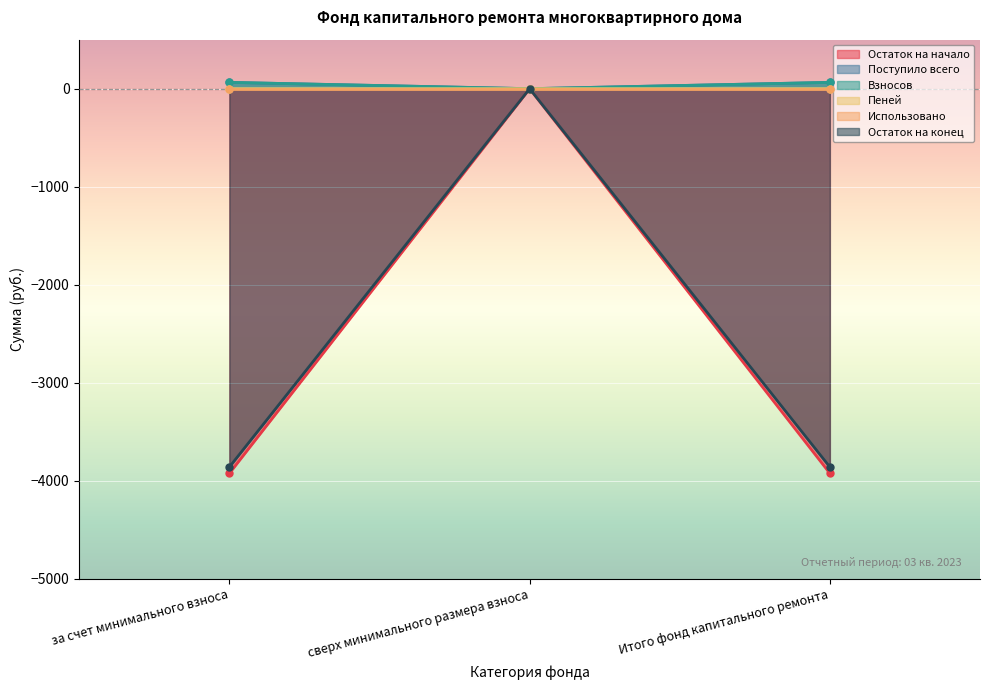

Is it true that Взносов equals 0.0 at сверх минимального размера взноса?

True